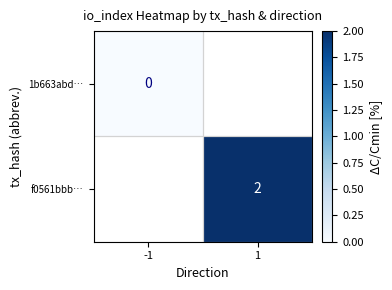

Is the value of 1b663abd… at -1 greater than the value of f0561bbb… at 1?

No